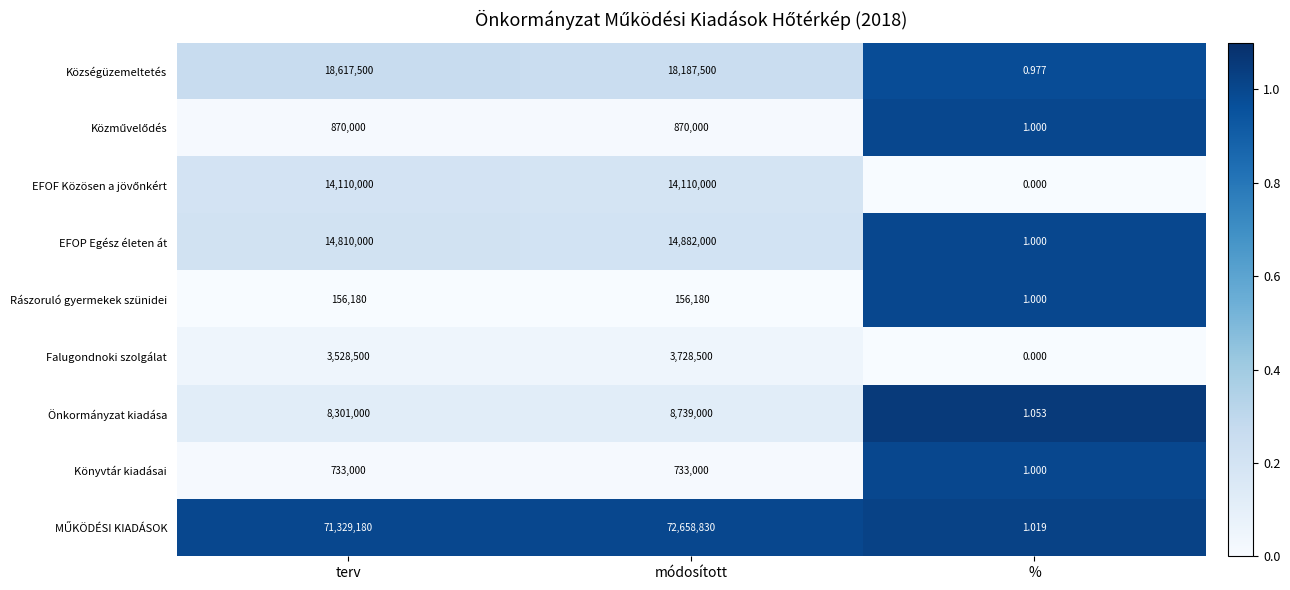

At which category is the sum across all series the highest?

módosított